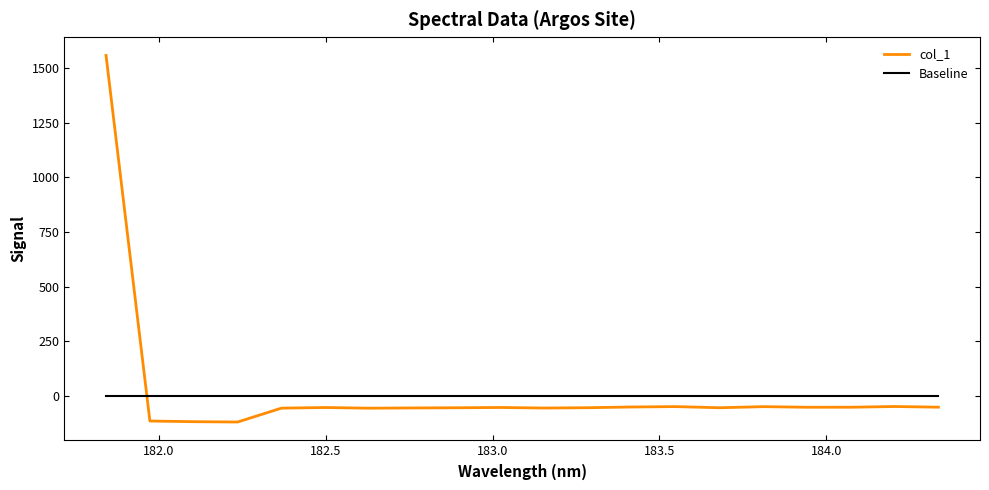

Which series has the largest total across all categories?

col_1